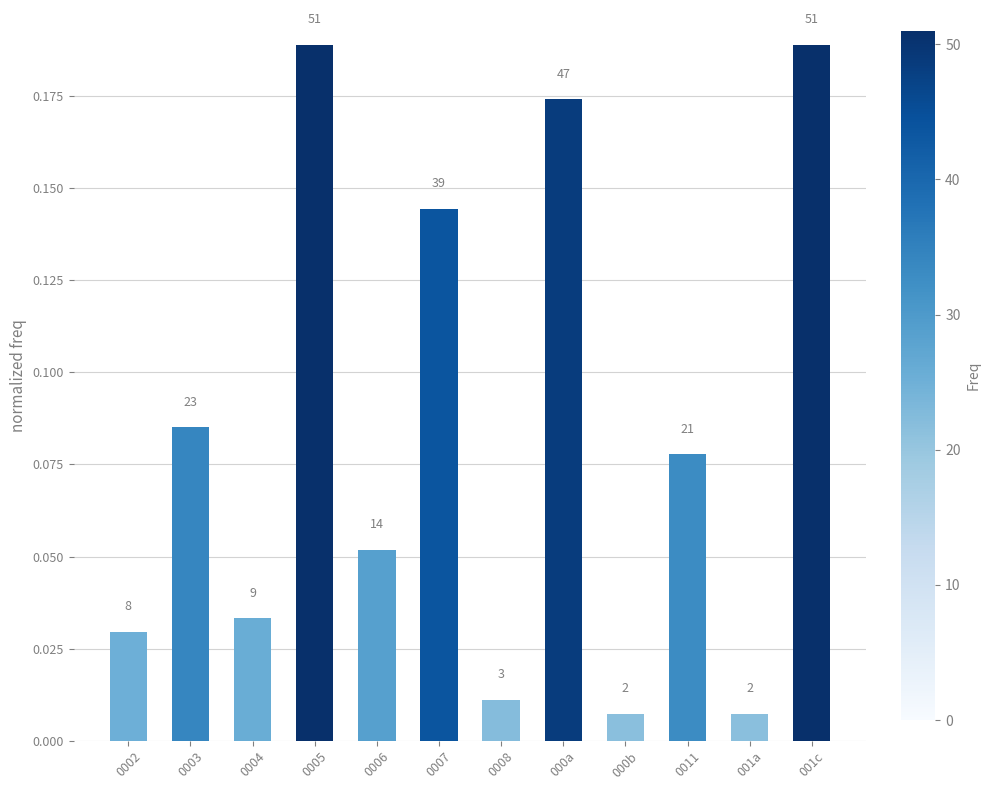

Which label corresponds to the largest value in the chart?

0005